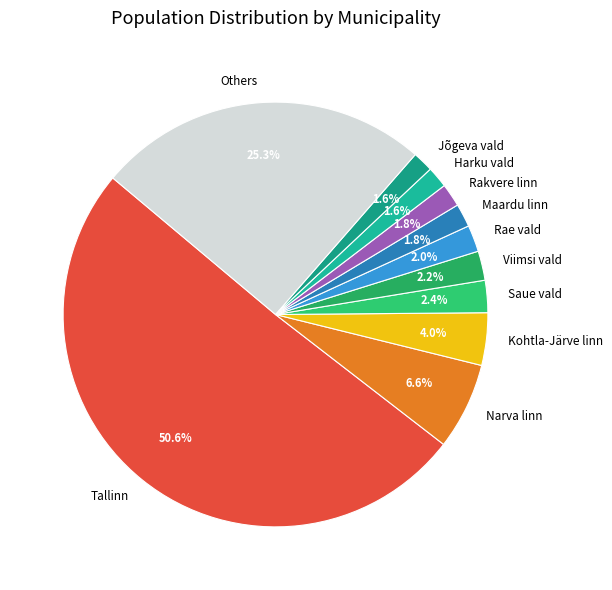

How many segments does this pie chart have?

11